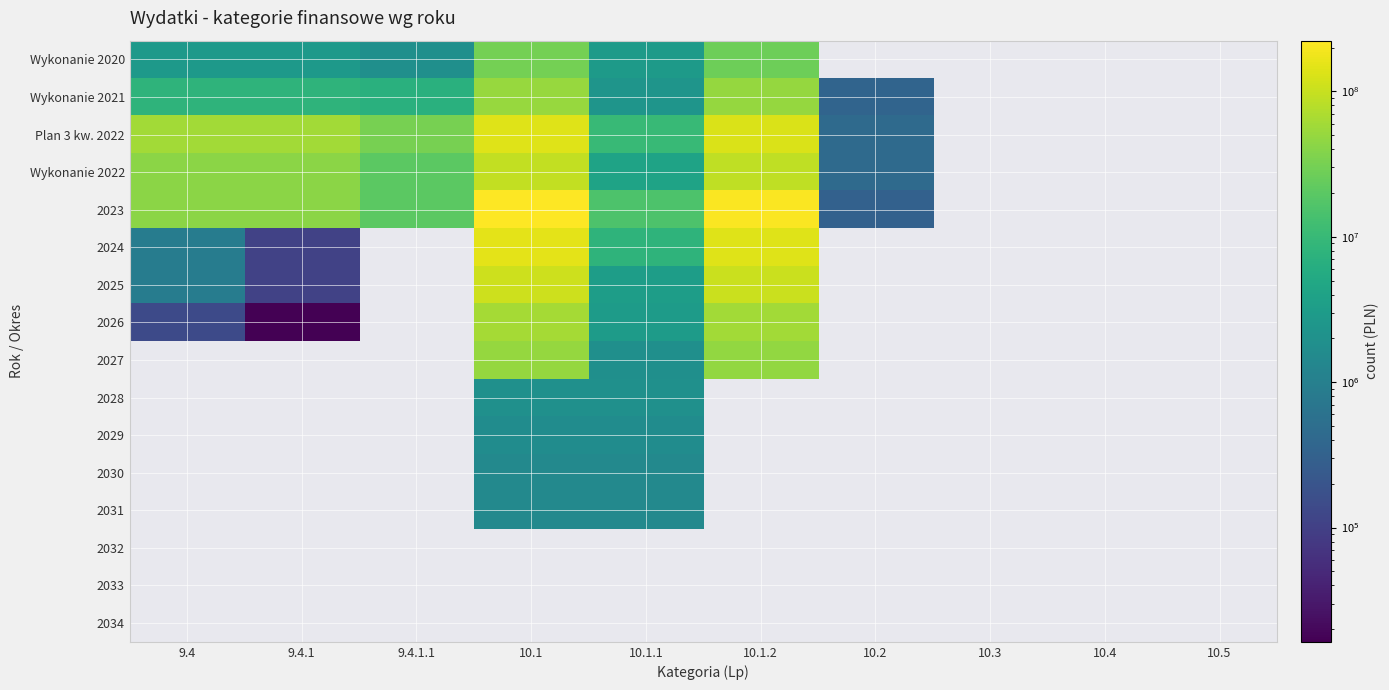

What is the greatest value displayed?

223061639.8